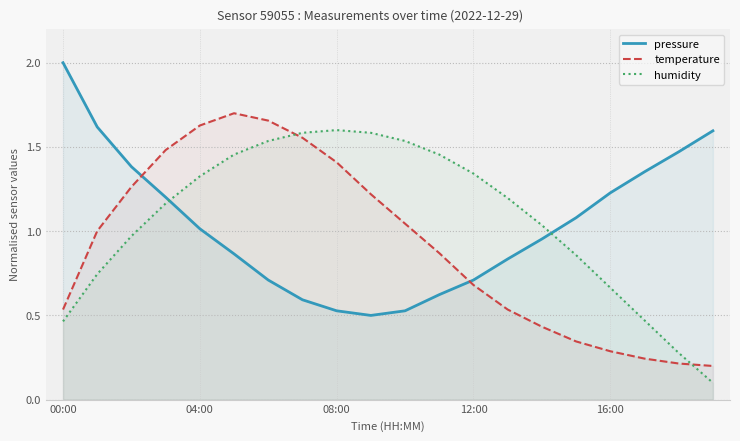

Which category has the highest value in the pressure series?

00:00